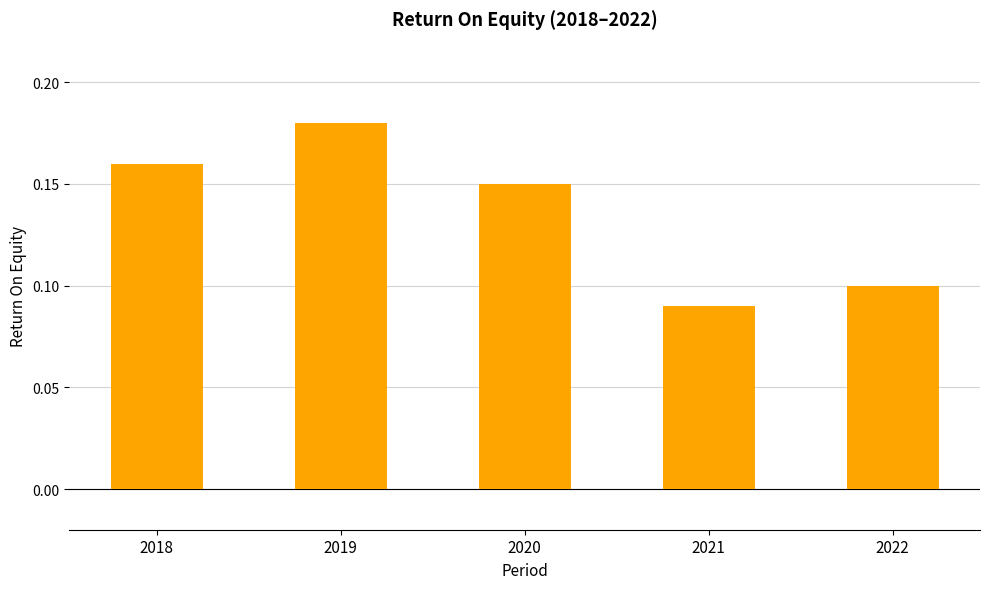

Which has a higher value, 2018 or 2020?

2018